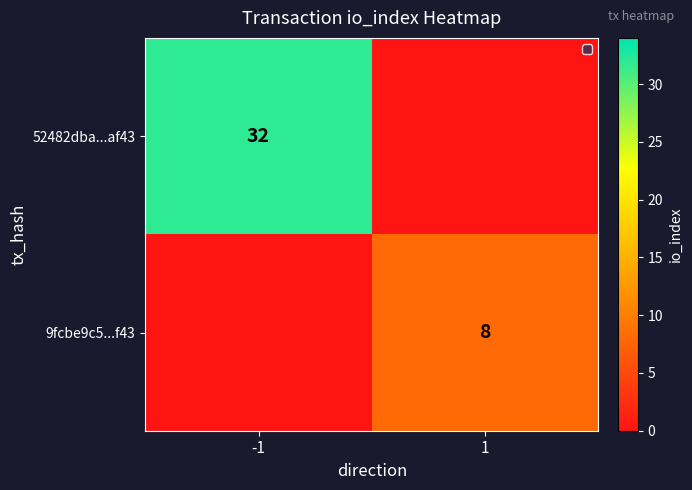

Is it true that 9fcbe9c5...f43 equals 8 at 1?

True